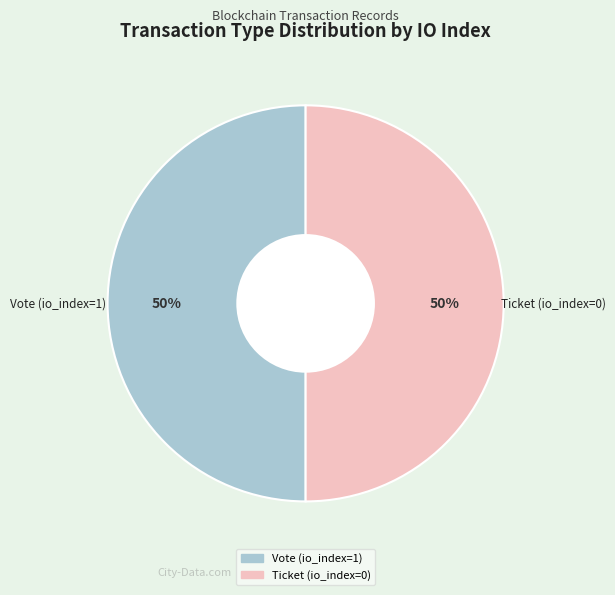

Count the number of slices in the pie.

2